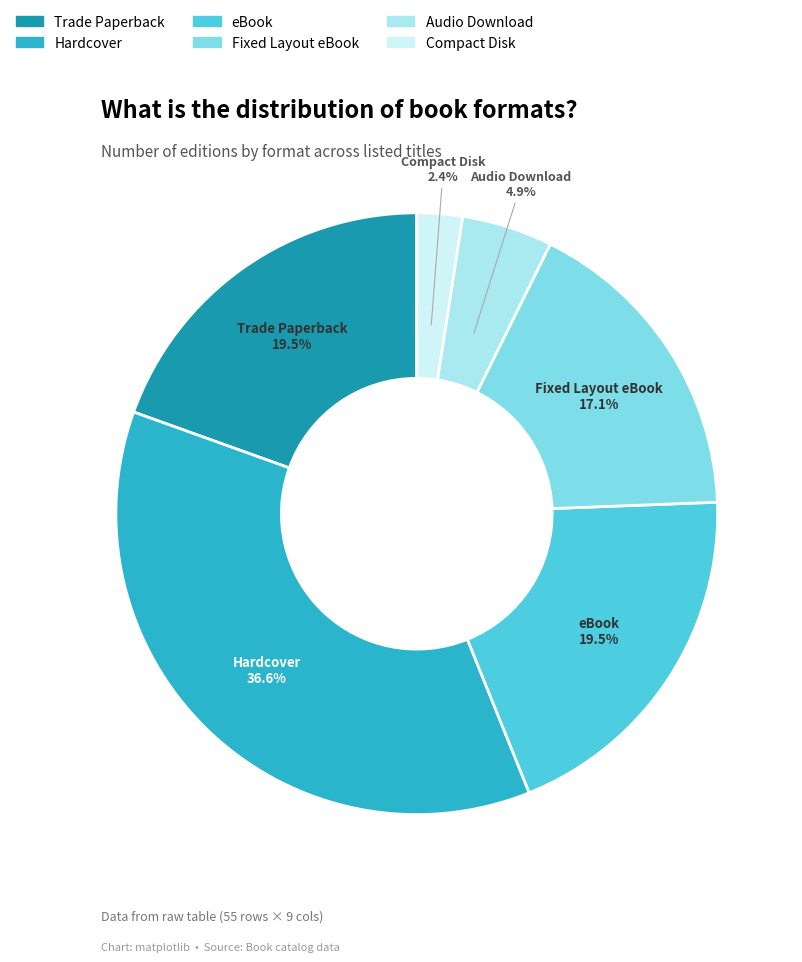

Which category has the smallest portion of the pie?

Compact Disk